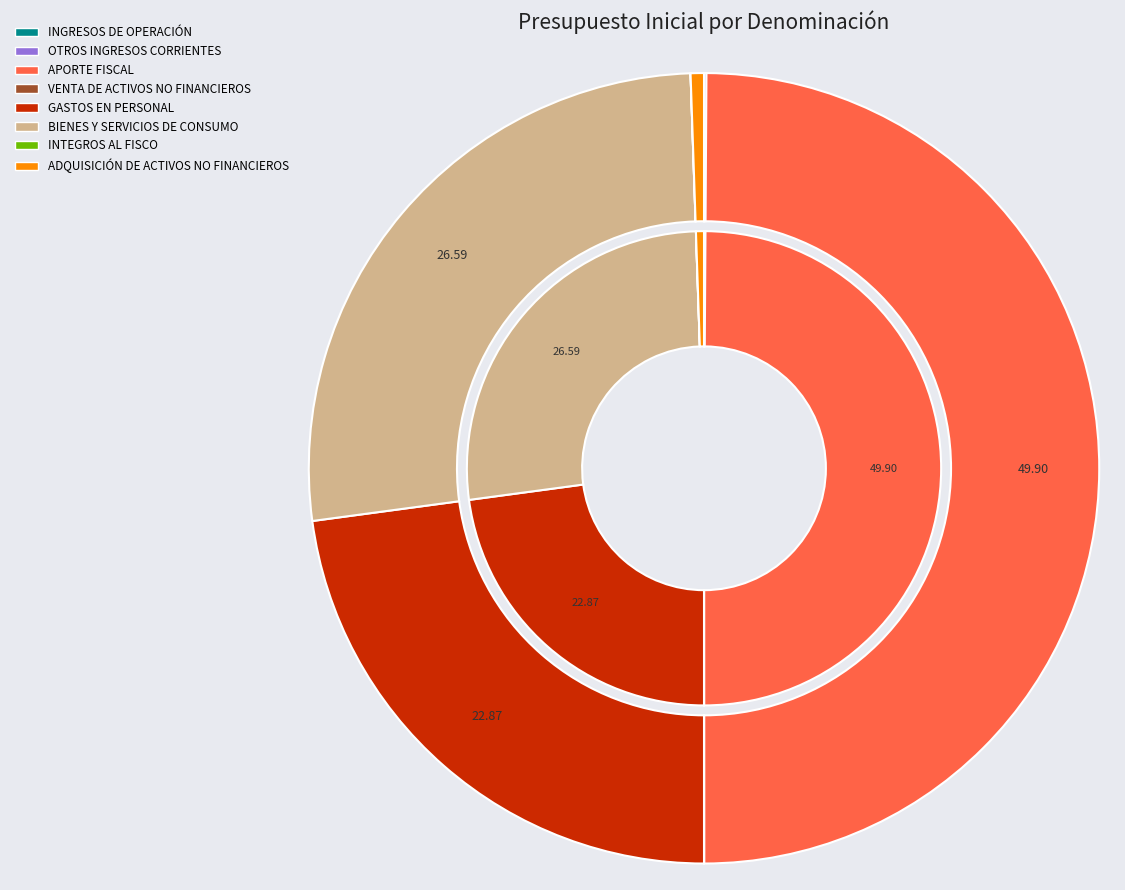

Which series has the widest spread of values?

inner